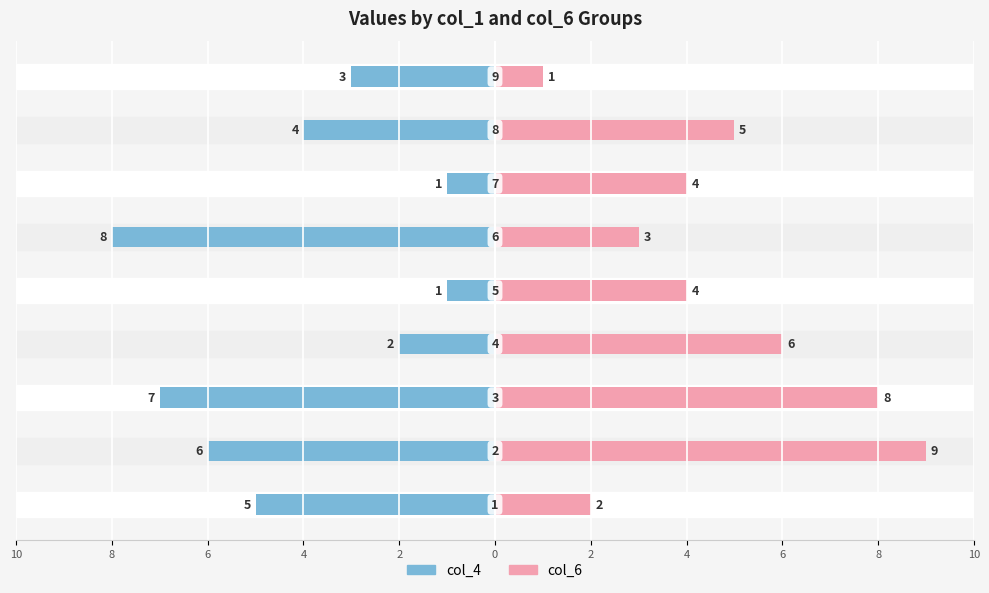

Is the value of col_6 at 2 greater than the value of col_4 at 8?

Yes